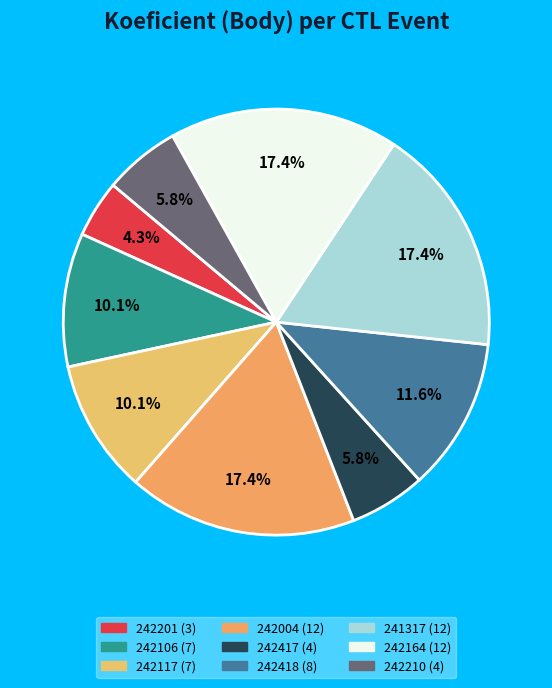

What is the smallest slice in the pie chart?

242201